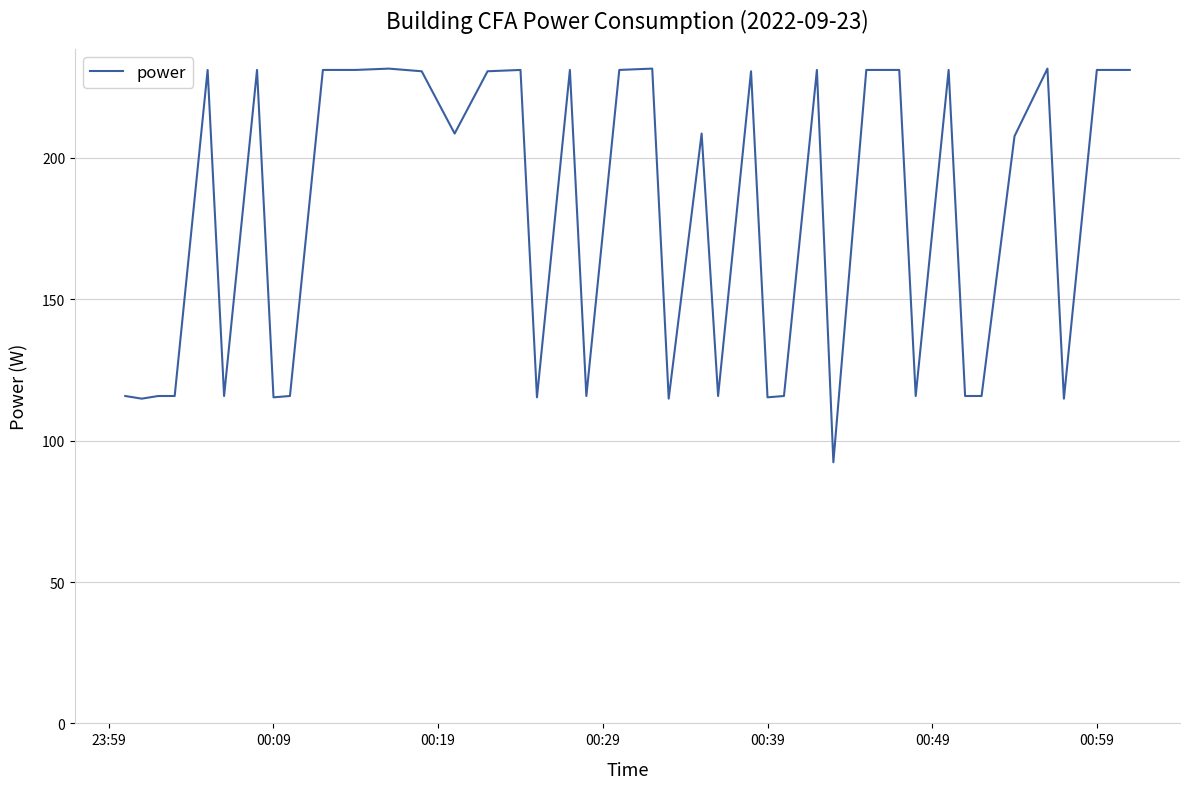

What is the maximum value shown in the chart?

231.6